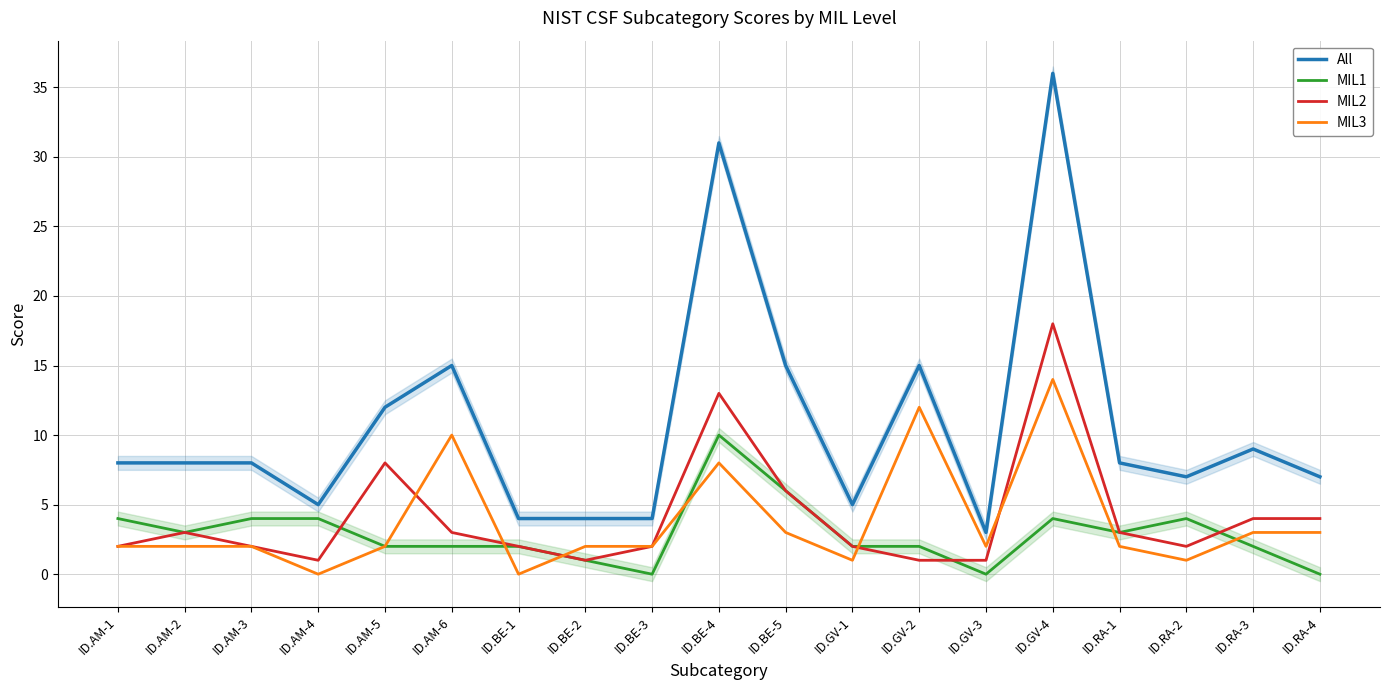

Is the value of MIL1 at ID.BE-3 greater than the value of MIL3 at ID.AM-4?

No